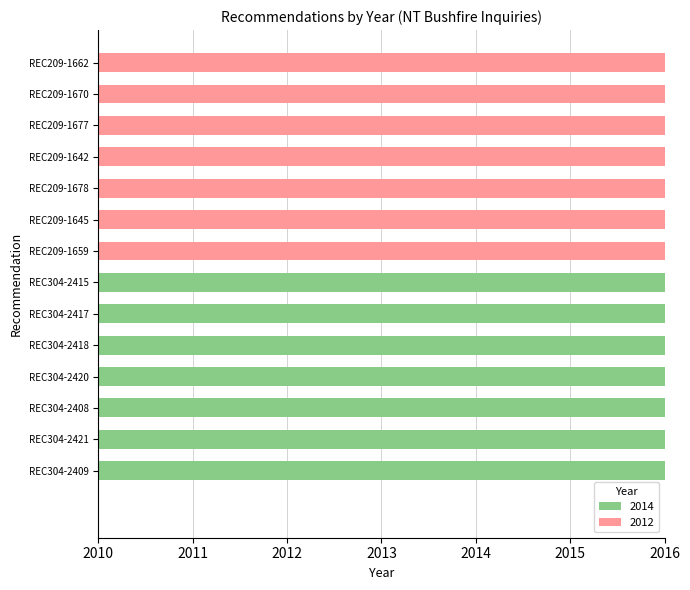

How many categories are shown in the chart?

14